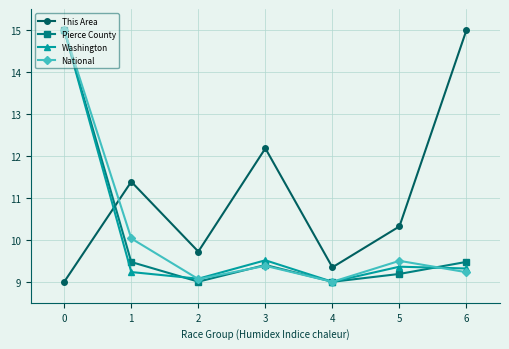

What are all the series names shown in the legend?

This Area, Pierce County, Washington, National